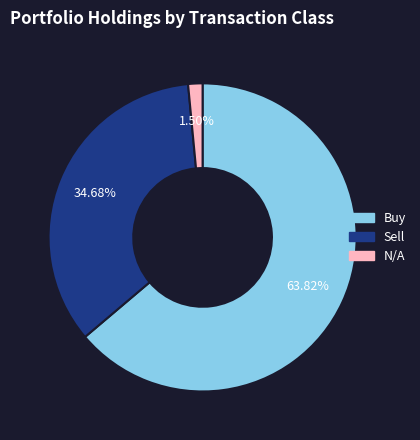

Does any single category account for the majority?

Yes